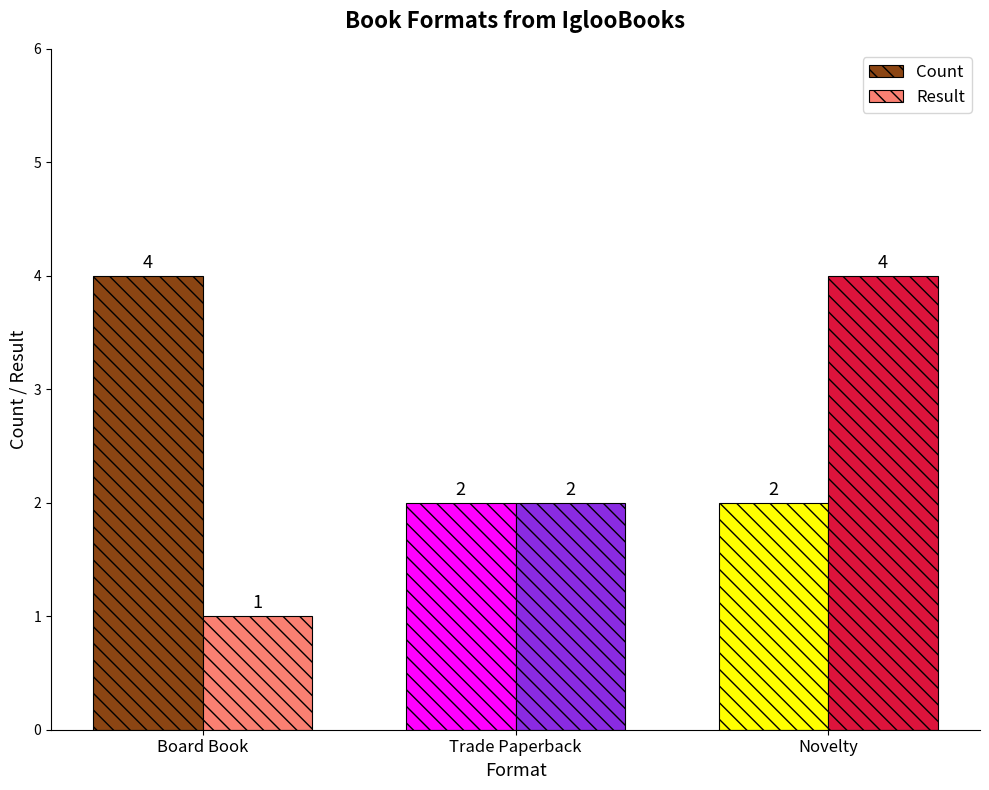

The value of Result at Novelty is 6. True or false?

False